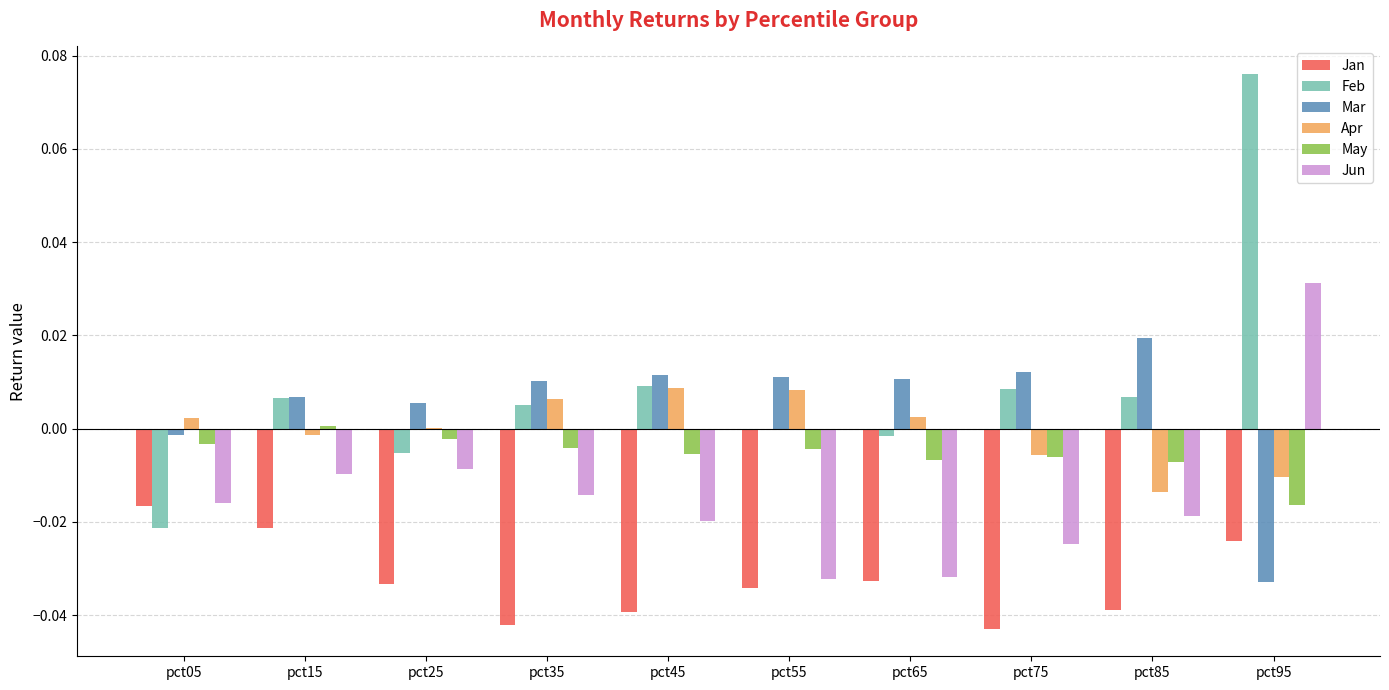

At which label does Feb reach its peak?

pct95